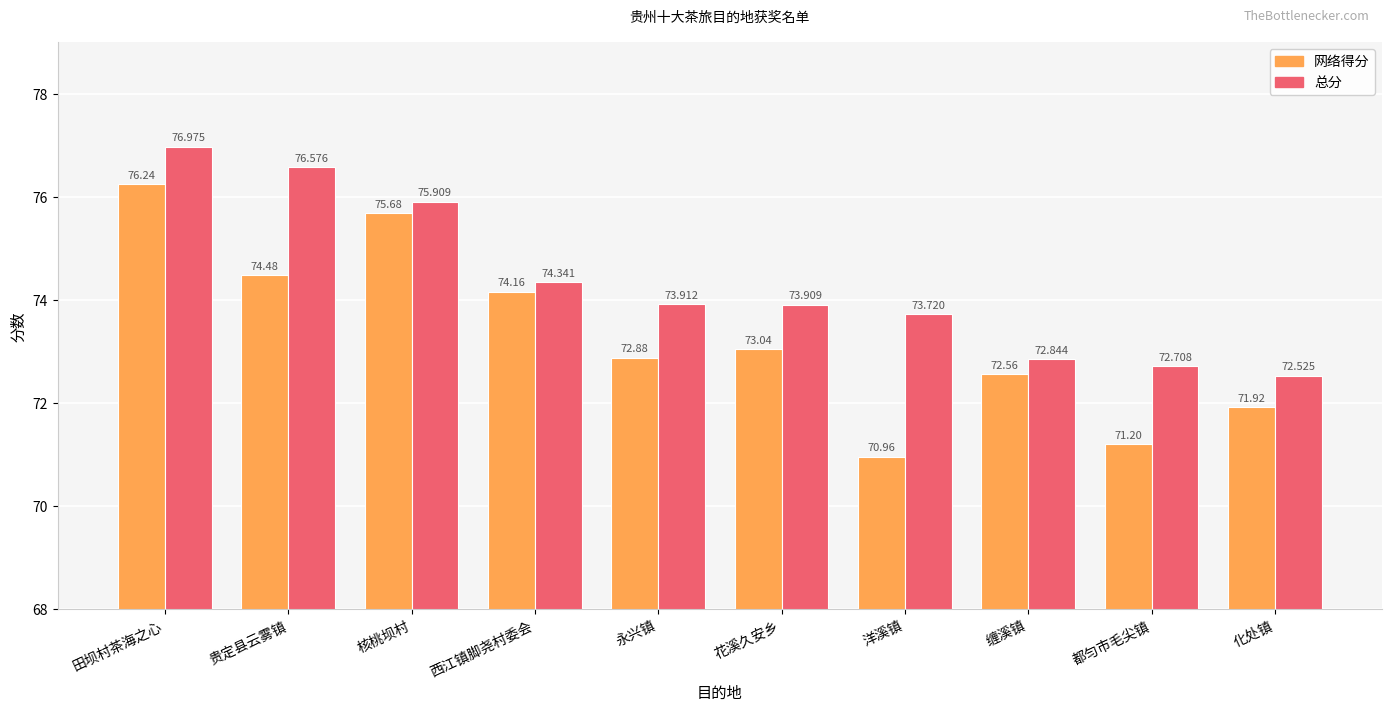

What is the label of the 7th bar from the left?

洋溪镇